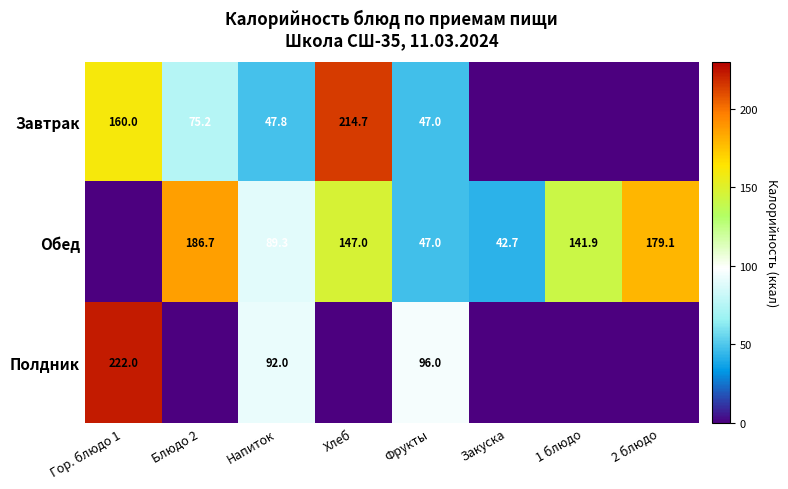

True or false: Обед has a value of 89.8 at 2 блюдо.

False